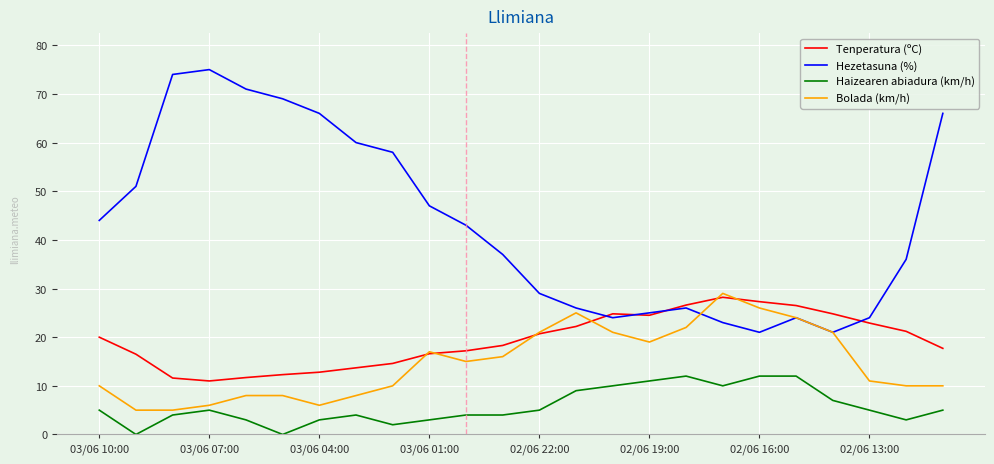

Which series has the largest range (max minus min)?

Hezetasuna (%)